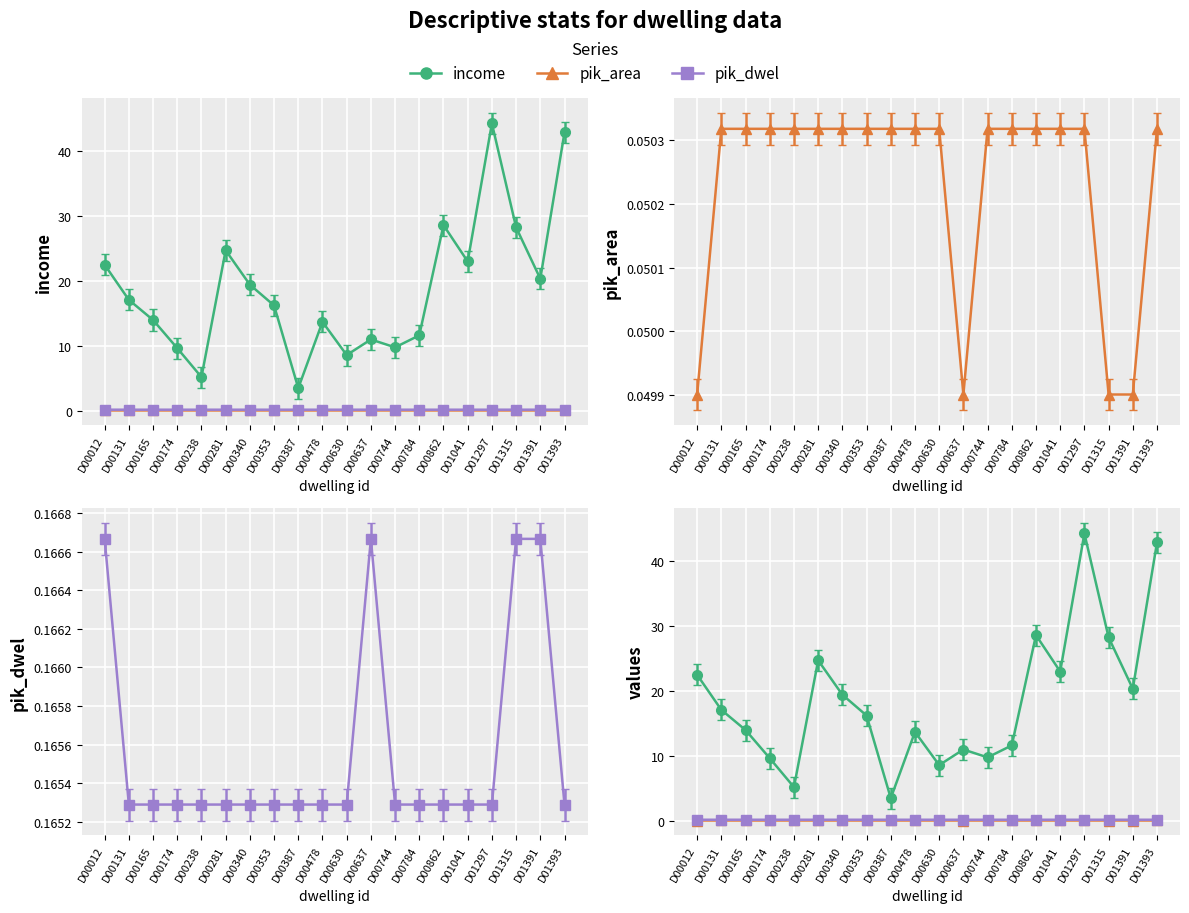

List the labels in order of income value, smallest first.

D00387, D00238, D00630, D00174, D00744, D00637, D00784, D00478, D00165, D00353, D00131, D00340, D01391, D00012, D01041, D00281, D01315, D00862, D01393, D01297